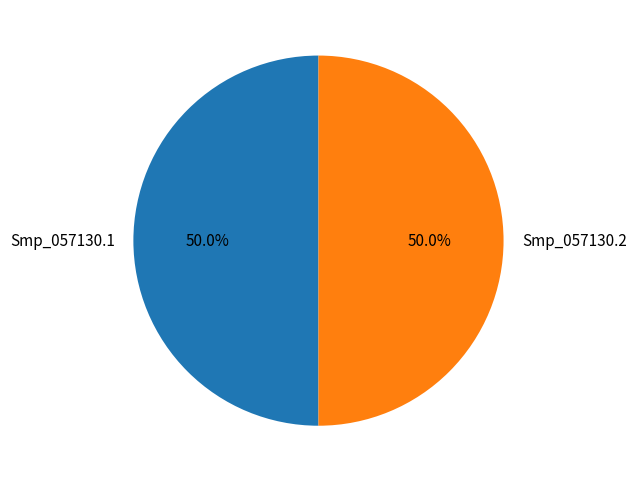

What percentage is NOT represented by Smp_057130.1?

50.0%